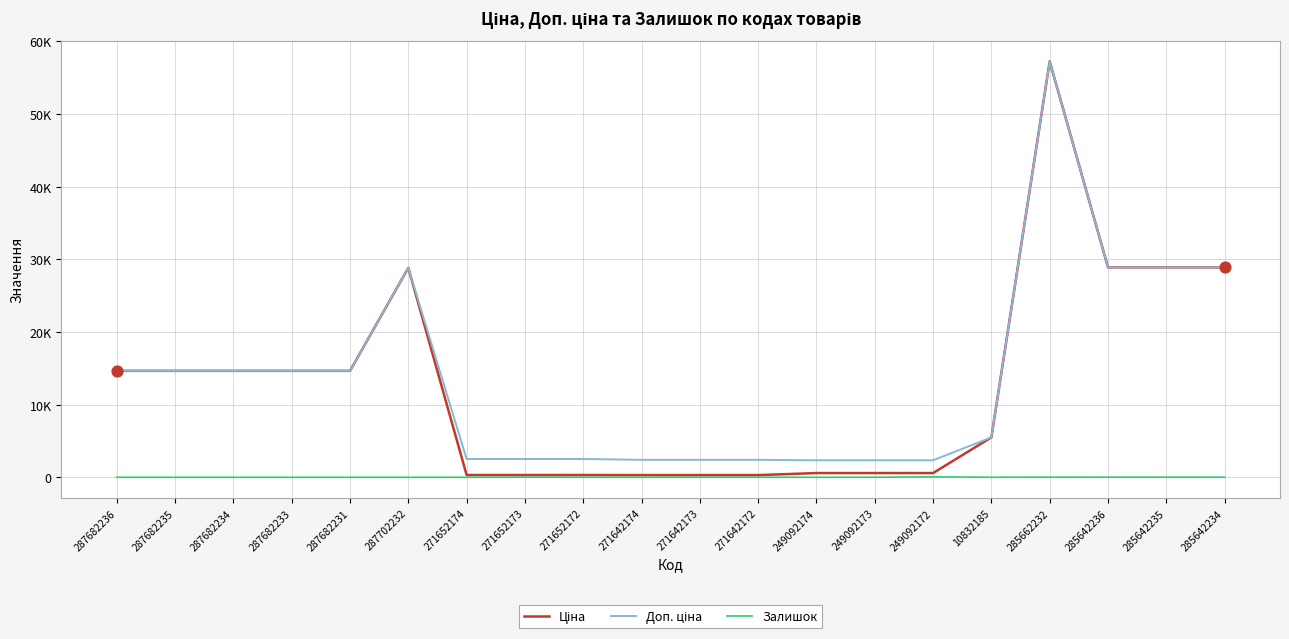

Is the value of Залишок at 249092172 greater than the value of Ціна at 10832185?

No